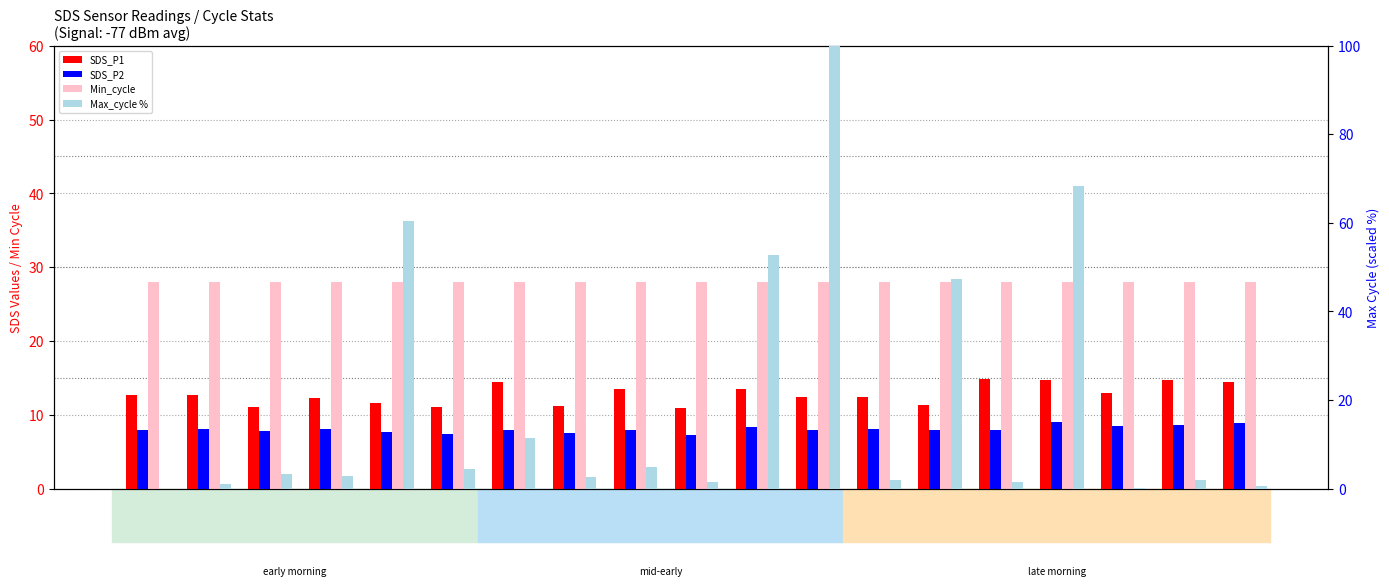

What is the sum of the Max_cycle % values at 00:40 and 00:20?

73.1